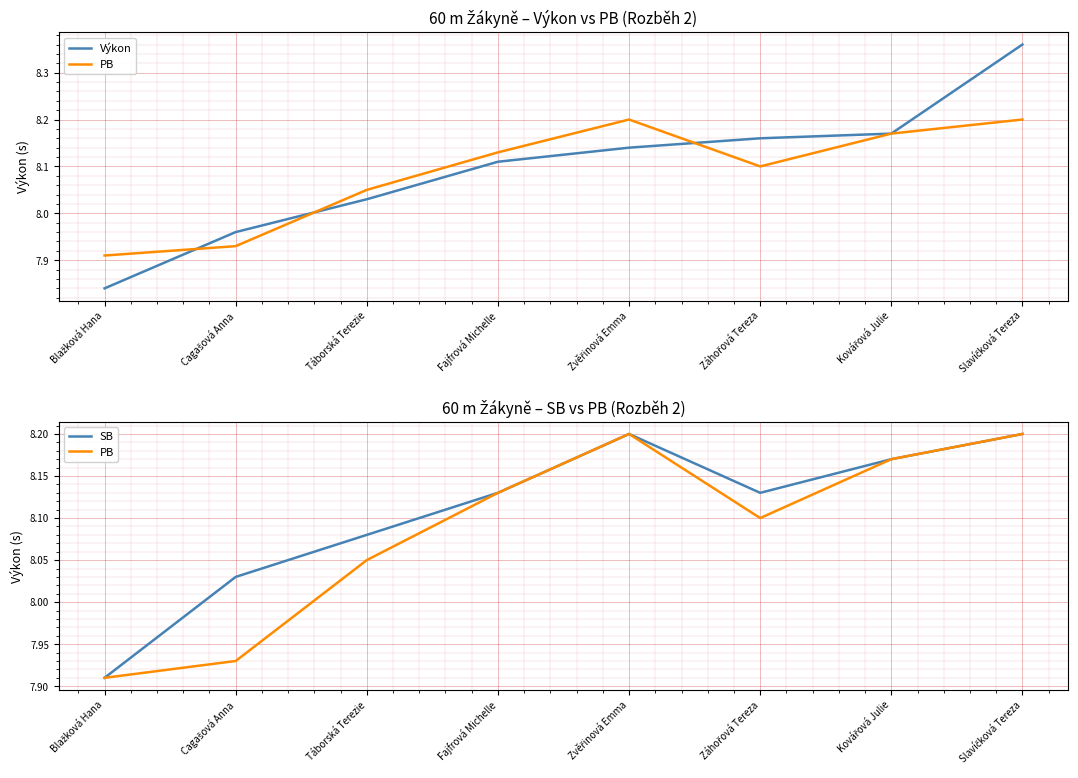

What are all the series names shown in the legend?

Výkon, PB, SB